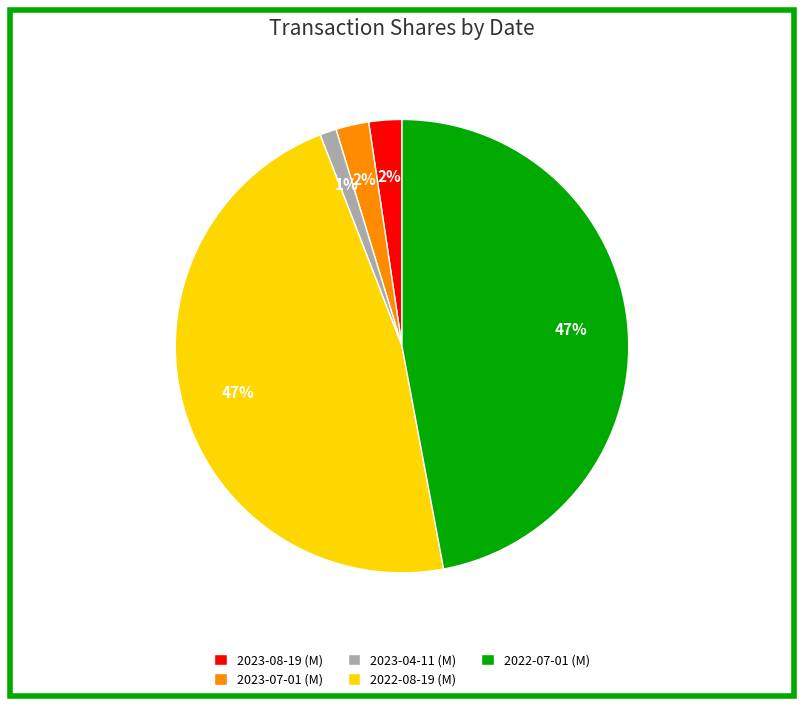

What is the smallest slice in the pie chart?

2023-04-11 (M)